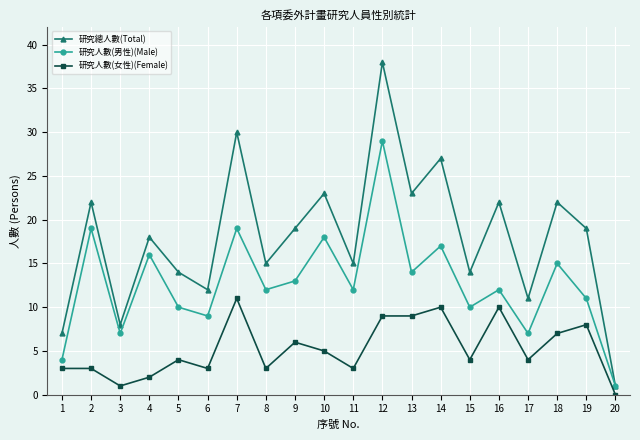

Rank the series at 17 from highest to lowest value.

研究總人數(Total), 研究人數(男性)(Male), 研究人數(女性)(Female)